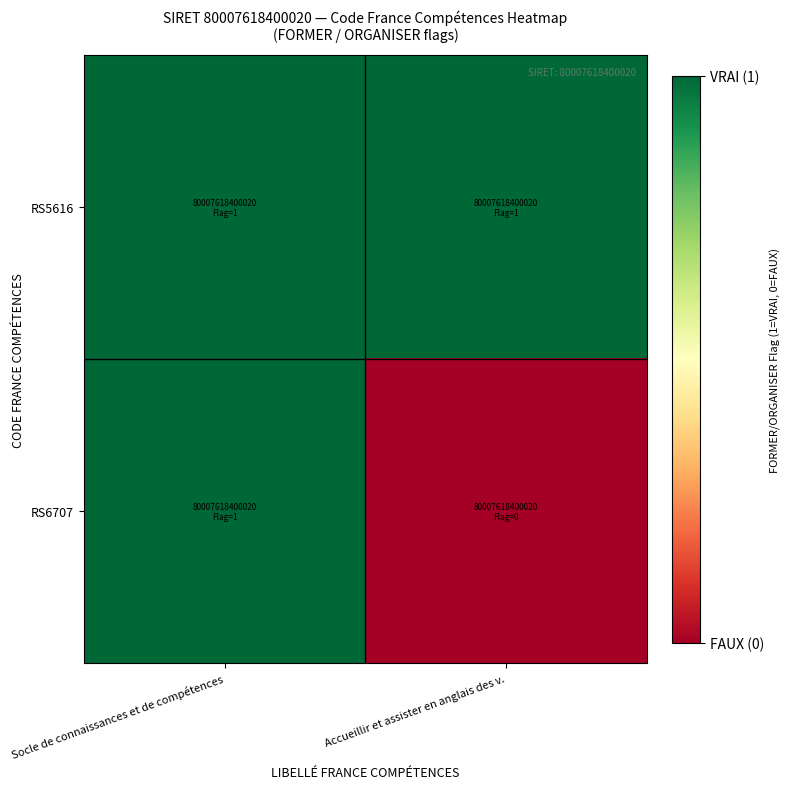

List the series in order of their overall mean, highest first.

RS5616, RS6707